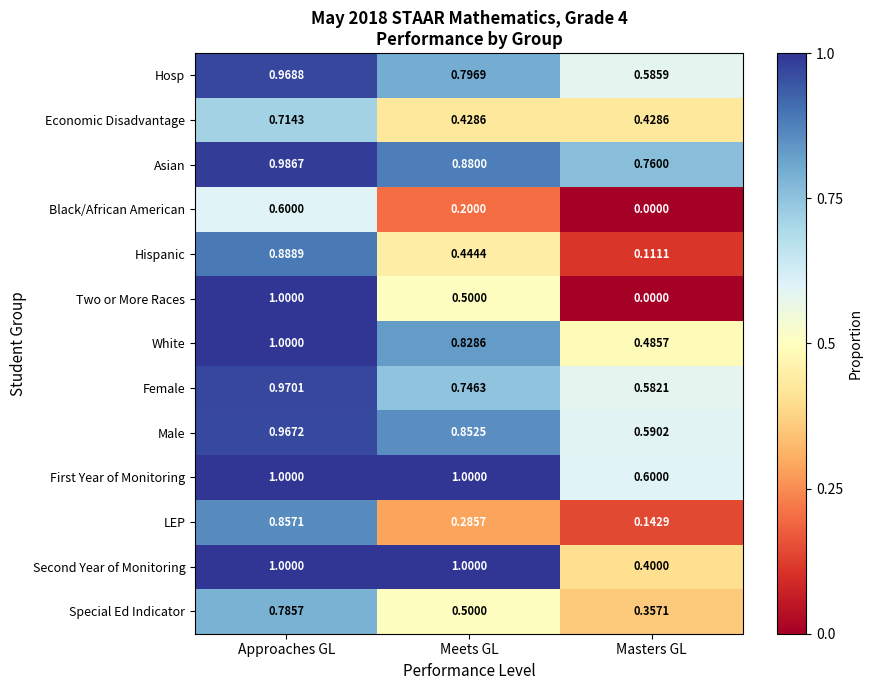

Which series has the largest range (max minus min)?

Two or More Races